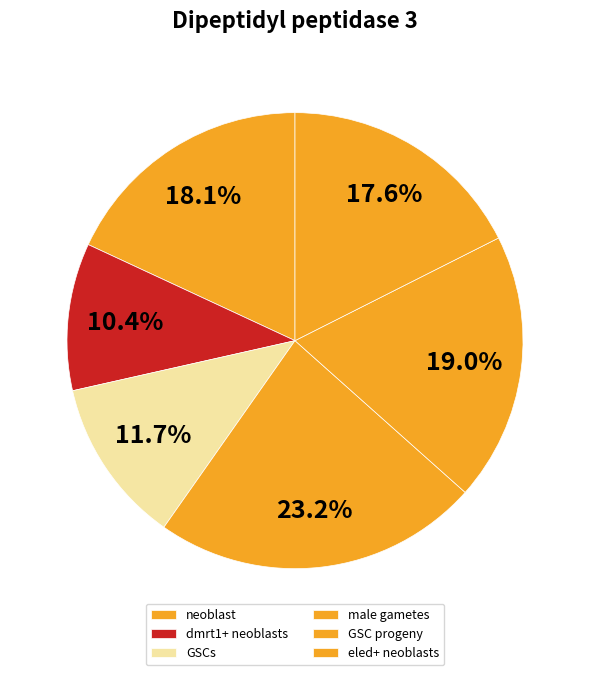

What is the smallest slice in the pie chart?

dmrt1+ neoblasts